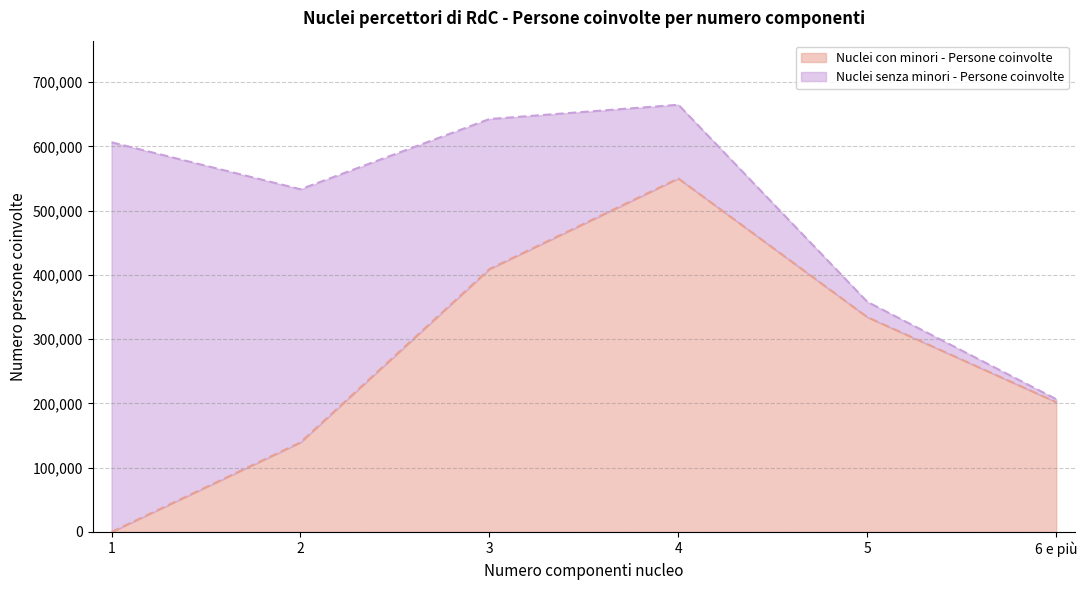

How many positive values are there?

5